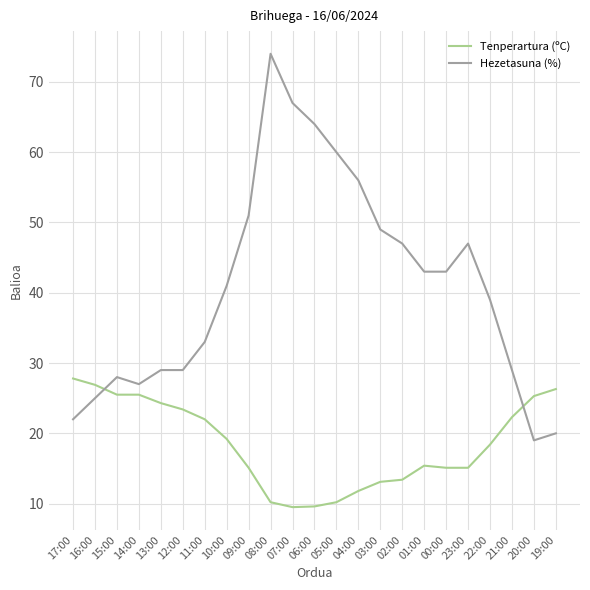

What are all the series names shown in the legend?

Tenperartura (ºC), Hezetasuna (%)